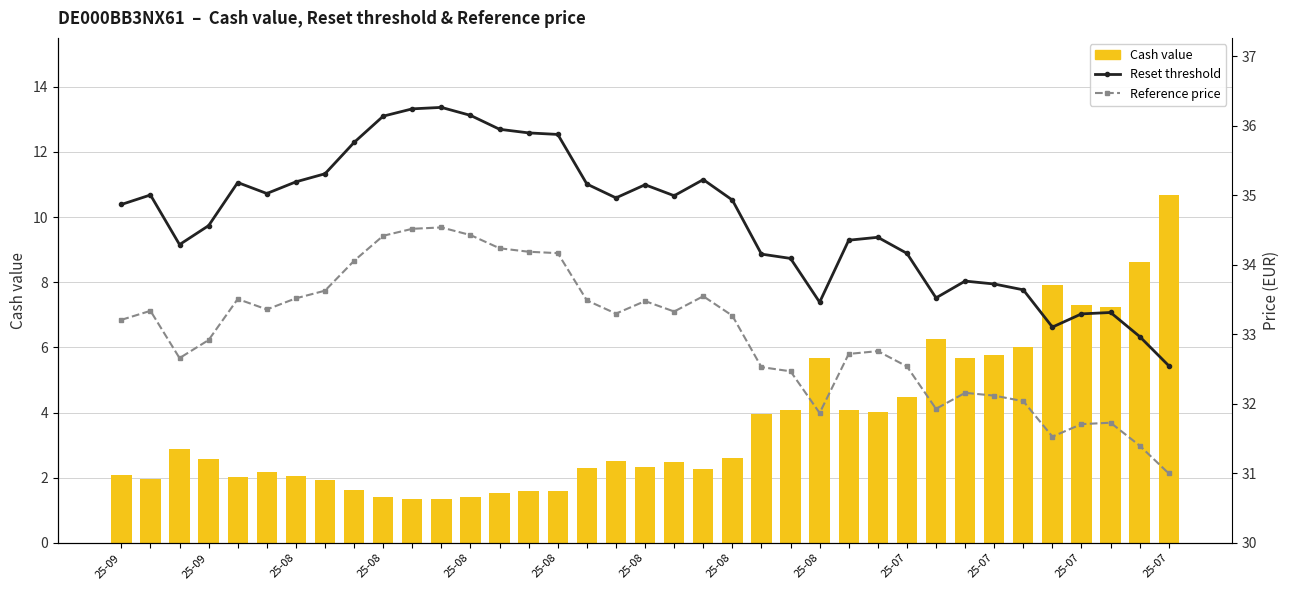

What is the value of the Cash value bar at the 12th from the left?

1.4